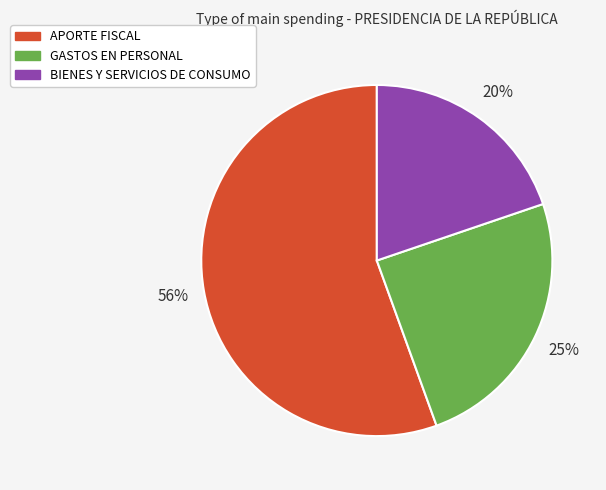

Approximately how many times larger is the value at GASTOS EN PERSONAL compared to BIENES Y SERVICIOS DE CONSUMO?

1.2